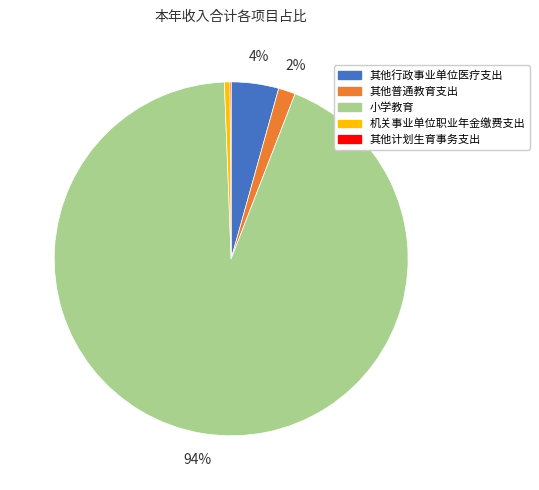

True or false: 小学教育 accounts for 88% of the total.

False